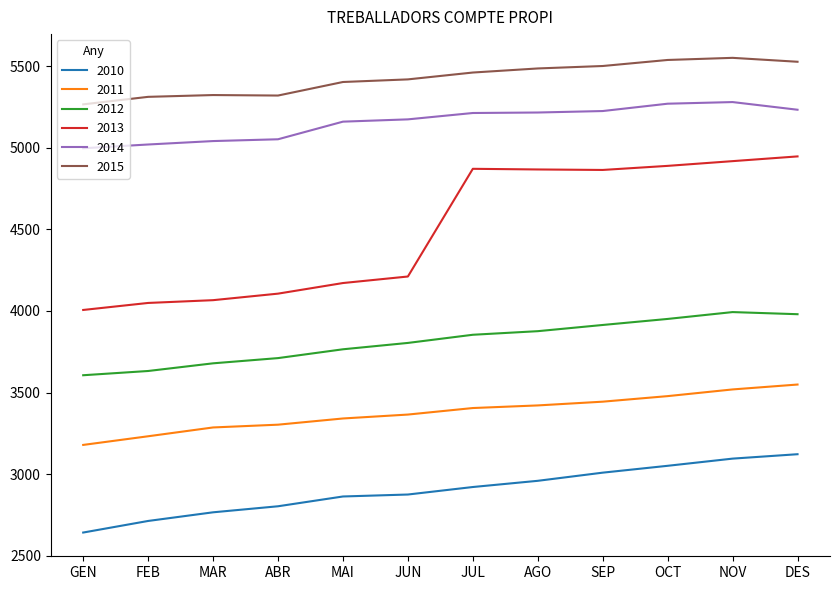

What is the difference between the second highest and minimum values in the 2011 series?

340